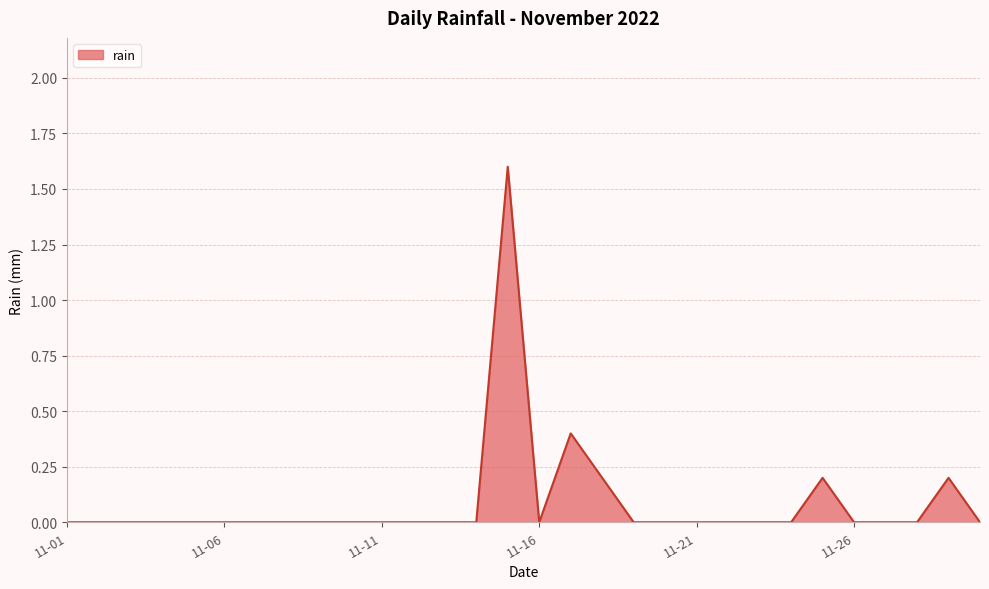

What is the difference between the maximum and minimum values?

1.6